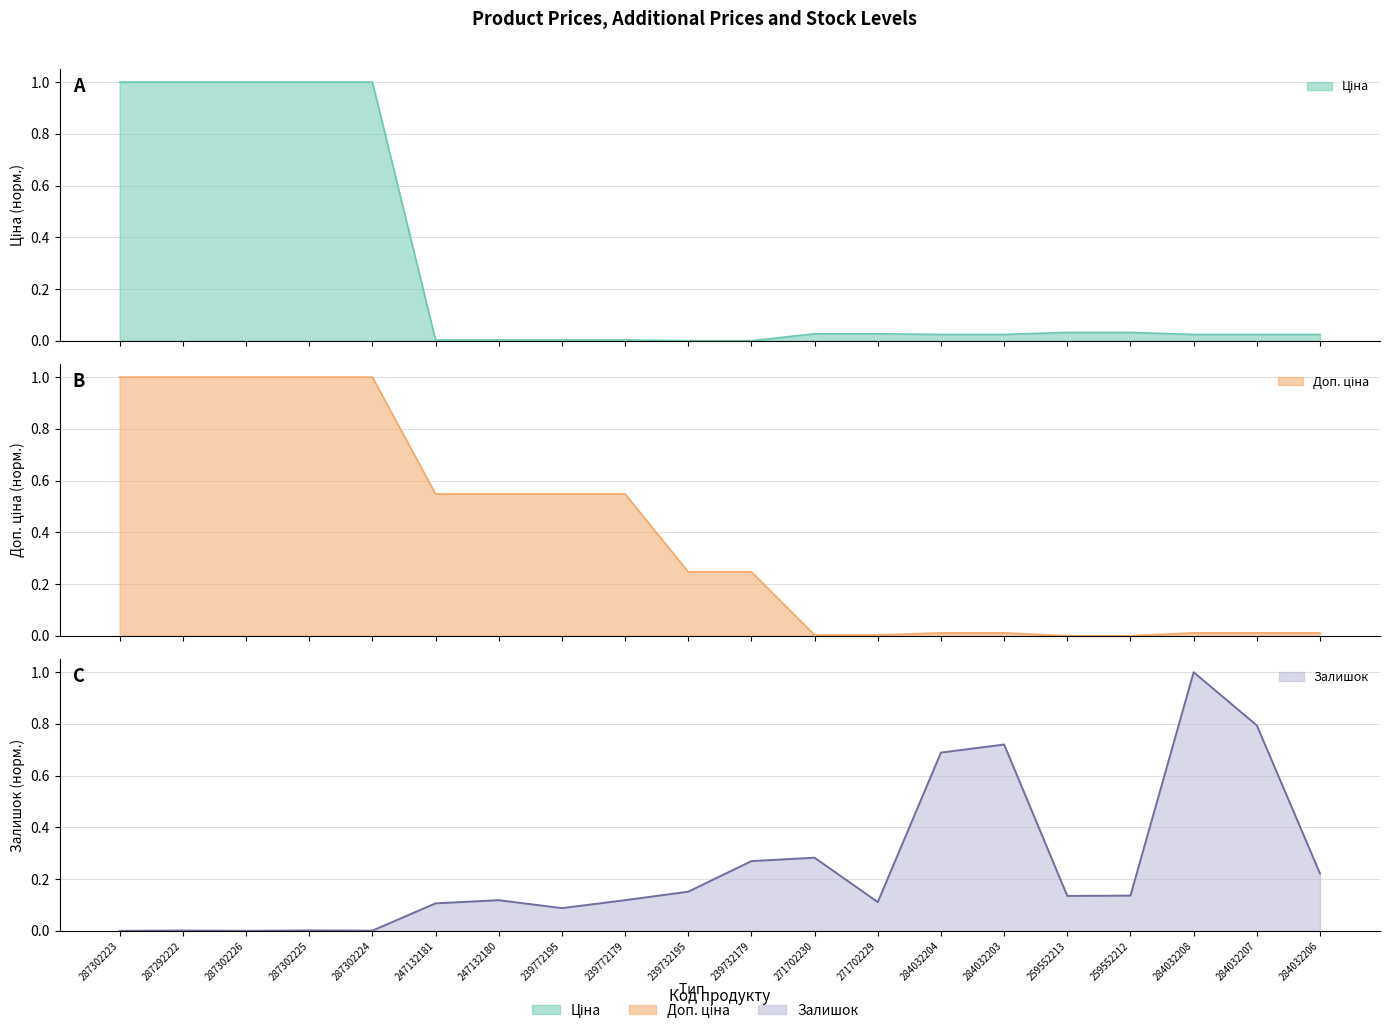

Reading left to right, transcribe all the data shown in this chart.

Ціна: 1.0	1.0	1.0	1.0	1.0	0.0	0.0	0.0	0.0	0.0	0.0	0.0	0.0	0.0	0.0	0.0	0.0	0.0	0.0	0.0
Доп. ціна: 1.0	1.0	1.0	1.0	1.0	0.5	0.5	0.5	0.5	0.2	0.2	0.0	0.0	0.0	0.0	0.0	0.0	0.0	0.0	0.0
Залишок: 0.0	0.0	0.0	0.0	0.0	0.1	0.1	0.1	0.1	0.2	0.3	0.3	0.1	0.7	0.7	0.1	0.1	1.0	0.8	0.2